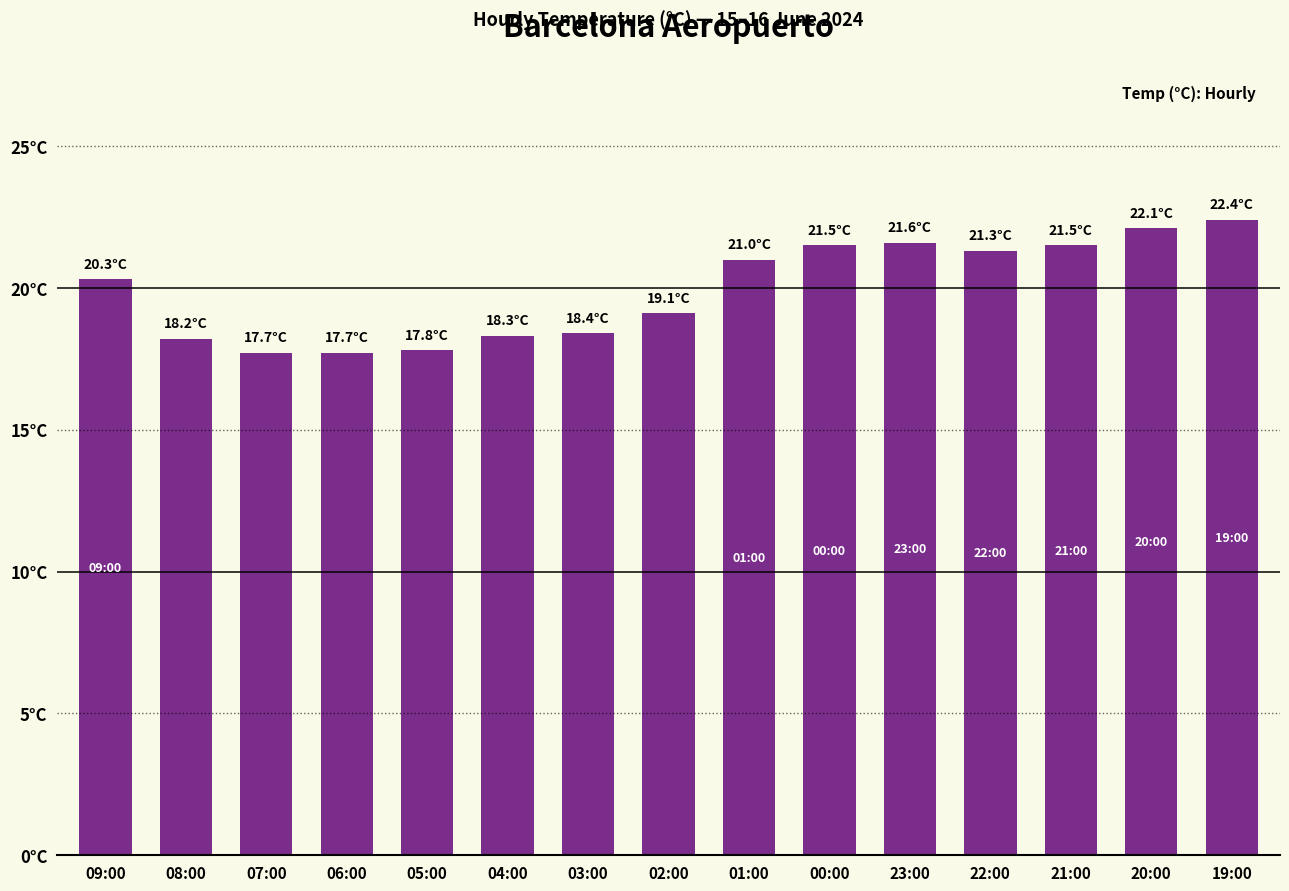

At which label is the value closest to 20?

09:00